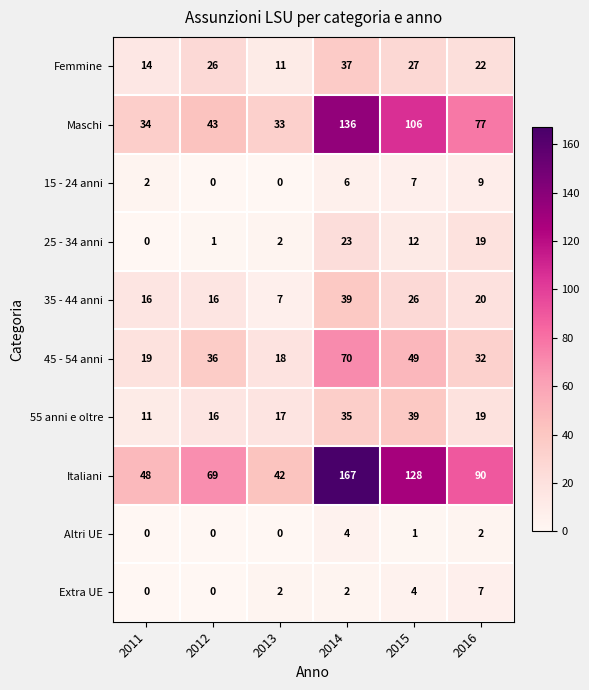

Which series has the largest total across all categories?

Italiani